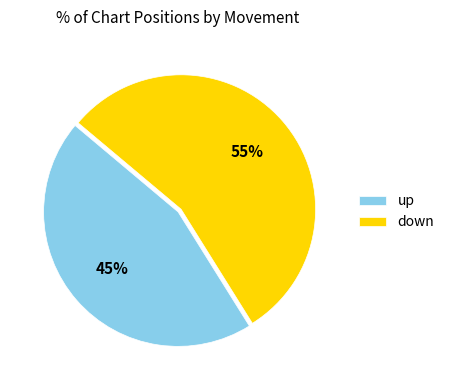

Which slice is the largest?

down